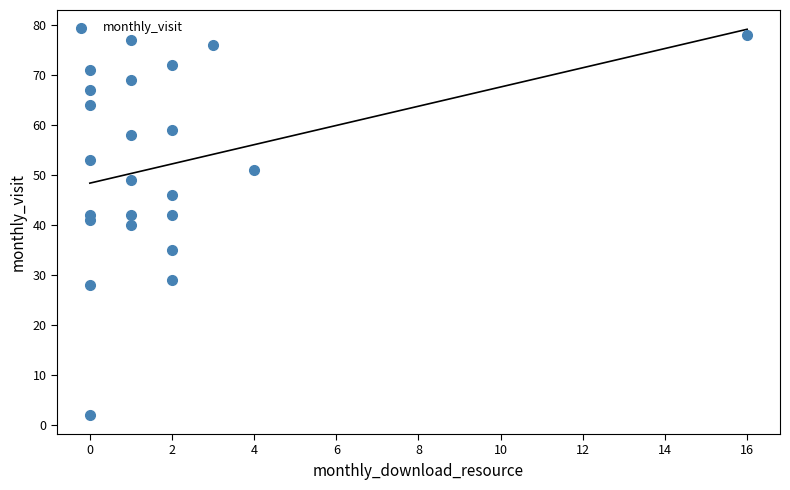

What is the range of X values (max minus min)?

16